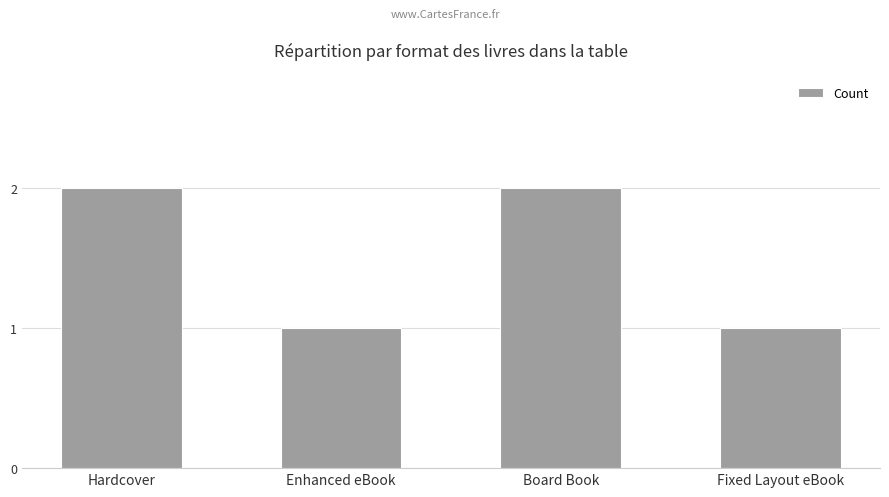

What is the change in value from Enhanced eBook to Board Book?

+1